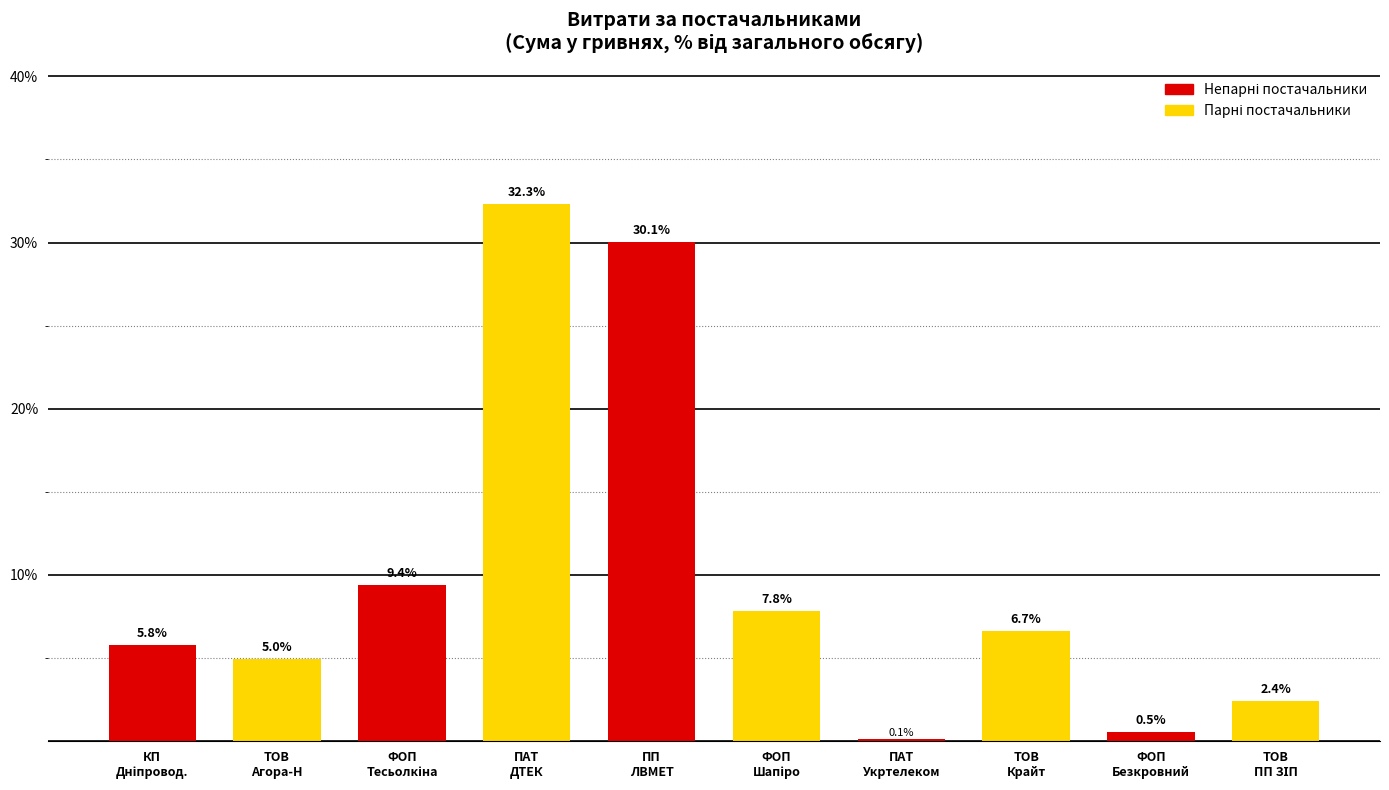

What is the greatest value displayed?

32.3